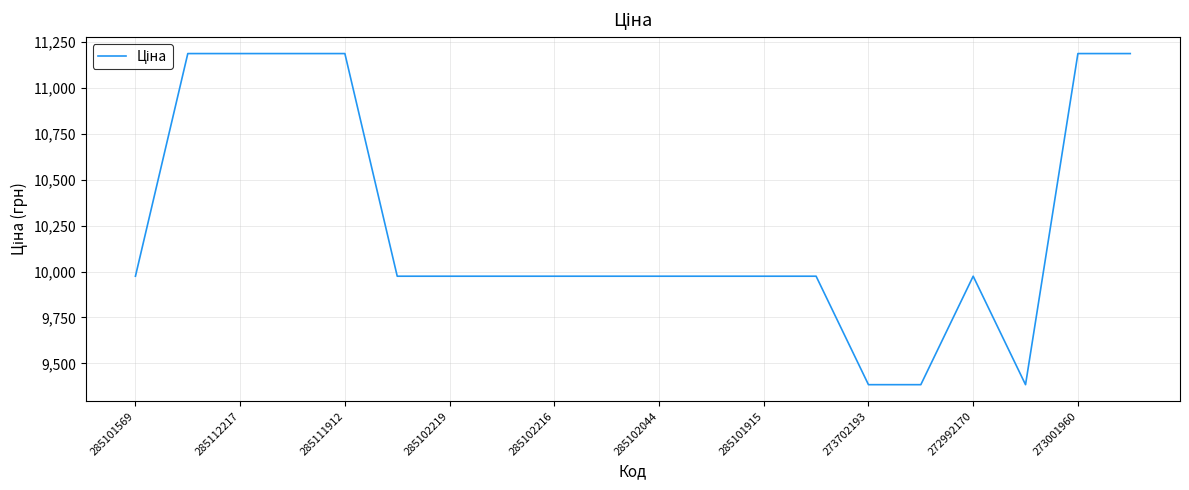

Reading left to right, transcribe all the data shown in this chart.

9975.0	11188.2	11188.2	11188.2	11188.2	9975.0	9975.0	9975.0	9975.0	9975.0	9975.0	9975.0	9975.0	9975.0	9384.0	9384.0	9975.0	9384.0	11188.2	11188.2